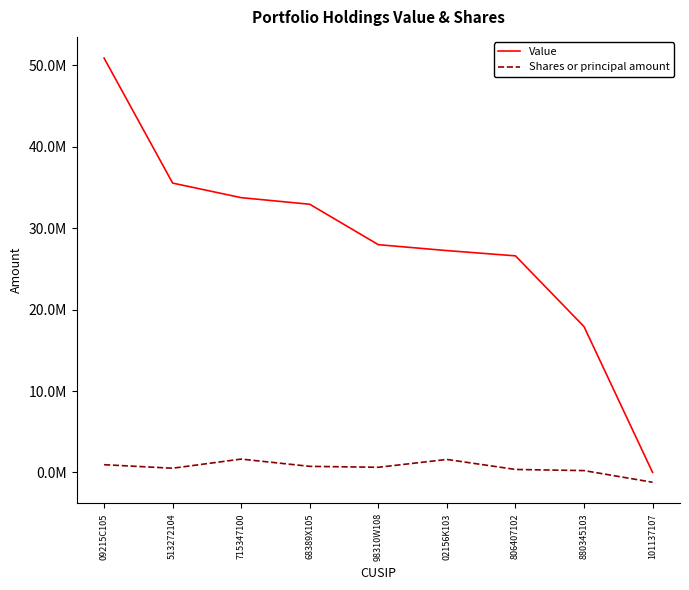

Does the chart display data point markers on the line(s)?

No